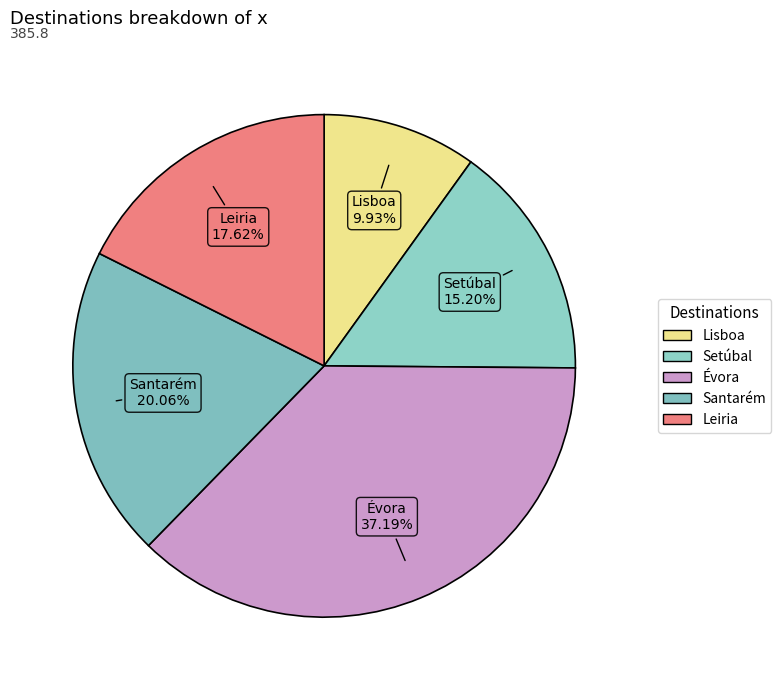

How many slices are in this pie chart?

5